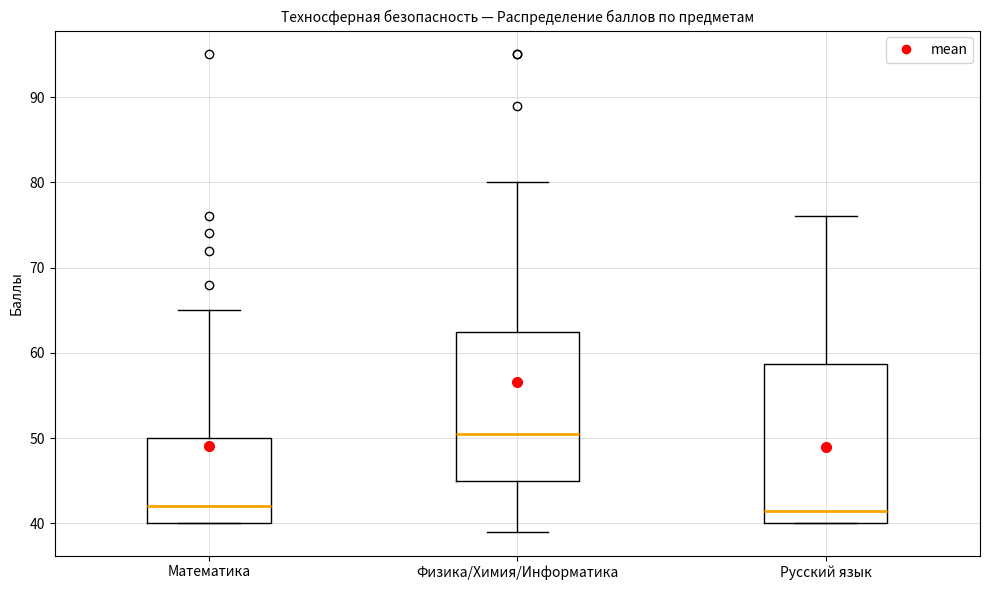

Reading left to right, read every box against the y-axis: the position of its median line, the range the box covers, and the ends of its whiskers. The values are not printed on the chart, so give them approximately, as read against the axis.

Математика: median 42, box 40 to 50, whiskers 40 to 65
Физика/Химия/Информатика: median 51, box 45 to 63, whiskers 39 to 80
Русский язык: median 42, box 40 to 59, whiskers 40 to 76